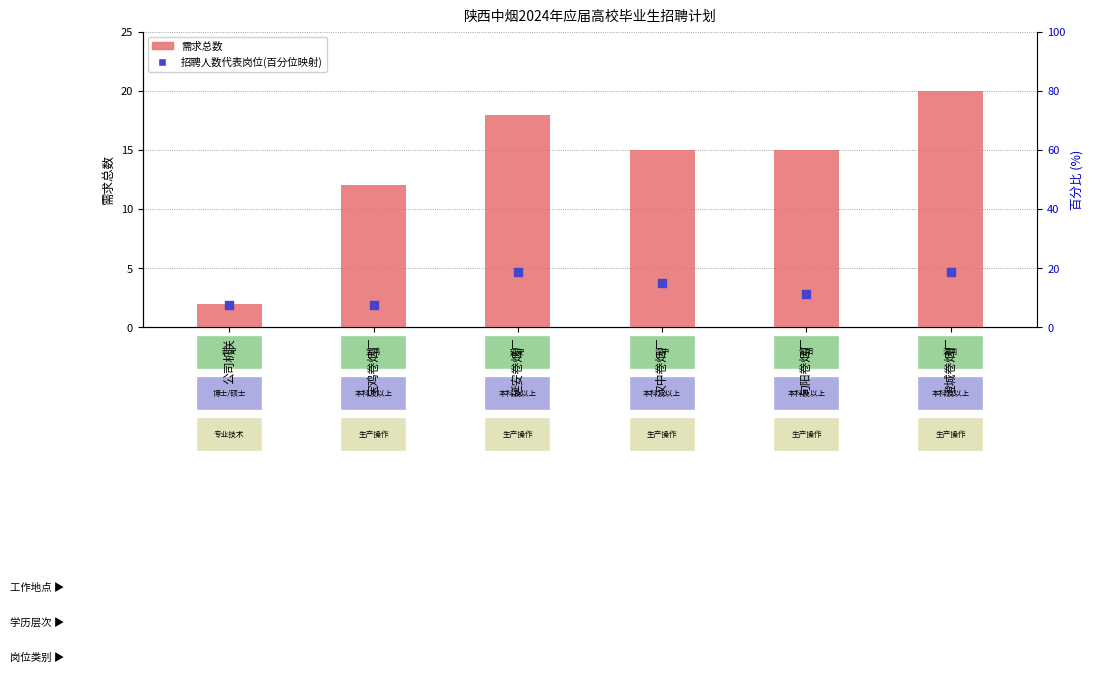

Which series has the widest spread of Y values?

需求总数